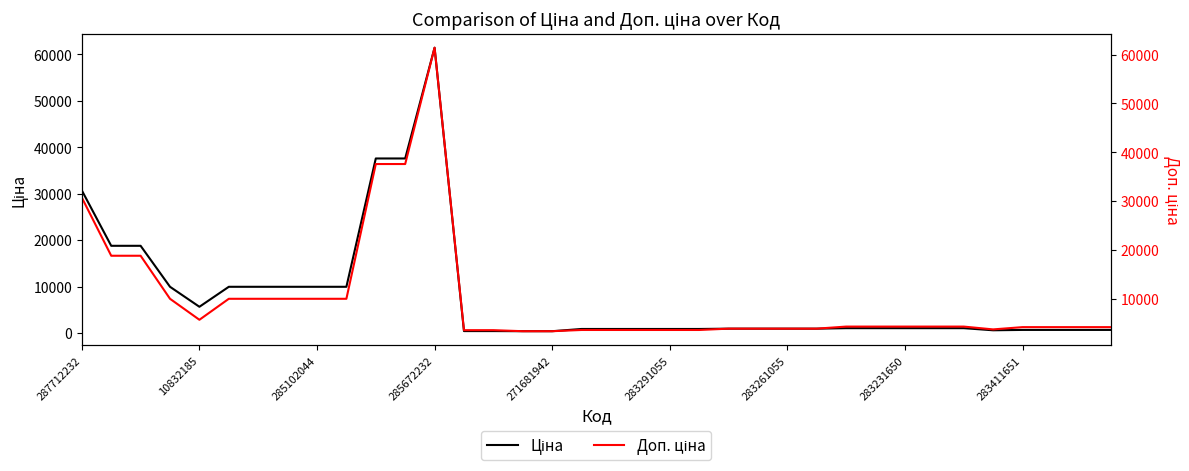

True or false: Ціна and Доп. ціна intersect in this chart.

False